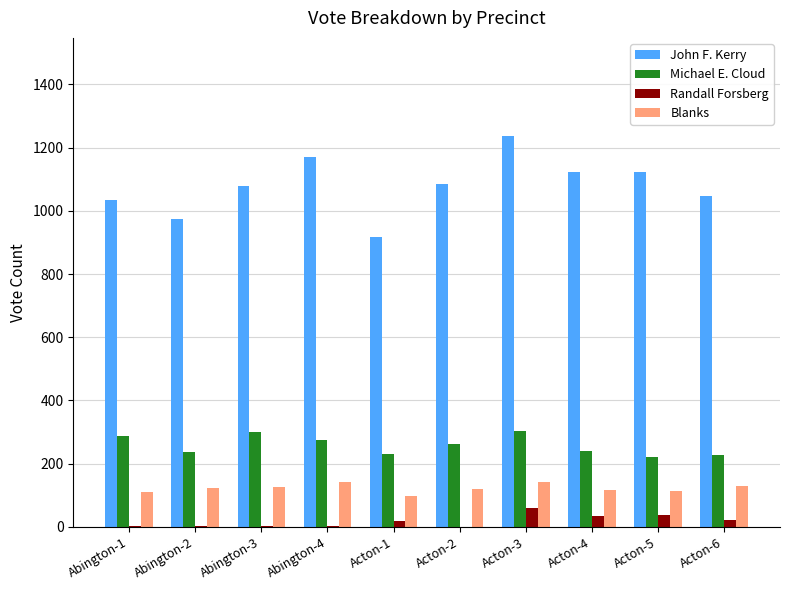

Does the chart contain stacked bars?

No